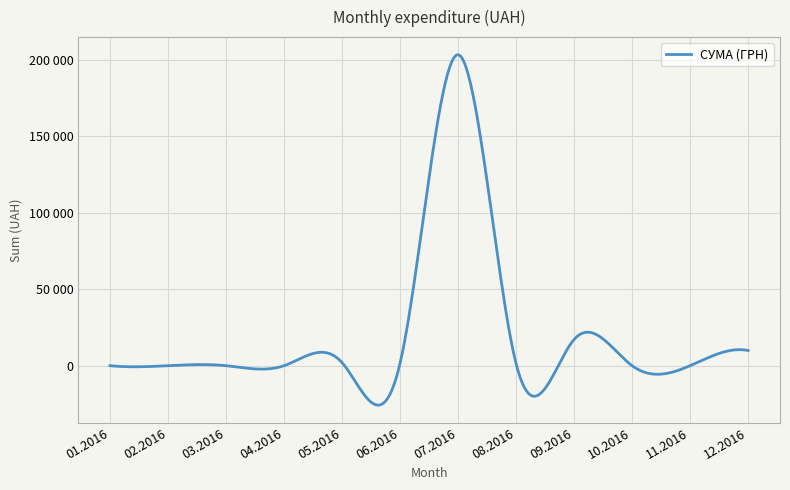

Does the chart display data point markers on the line(s)?

No